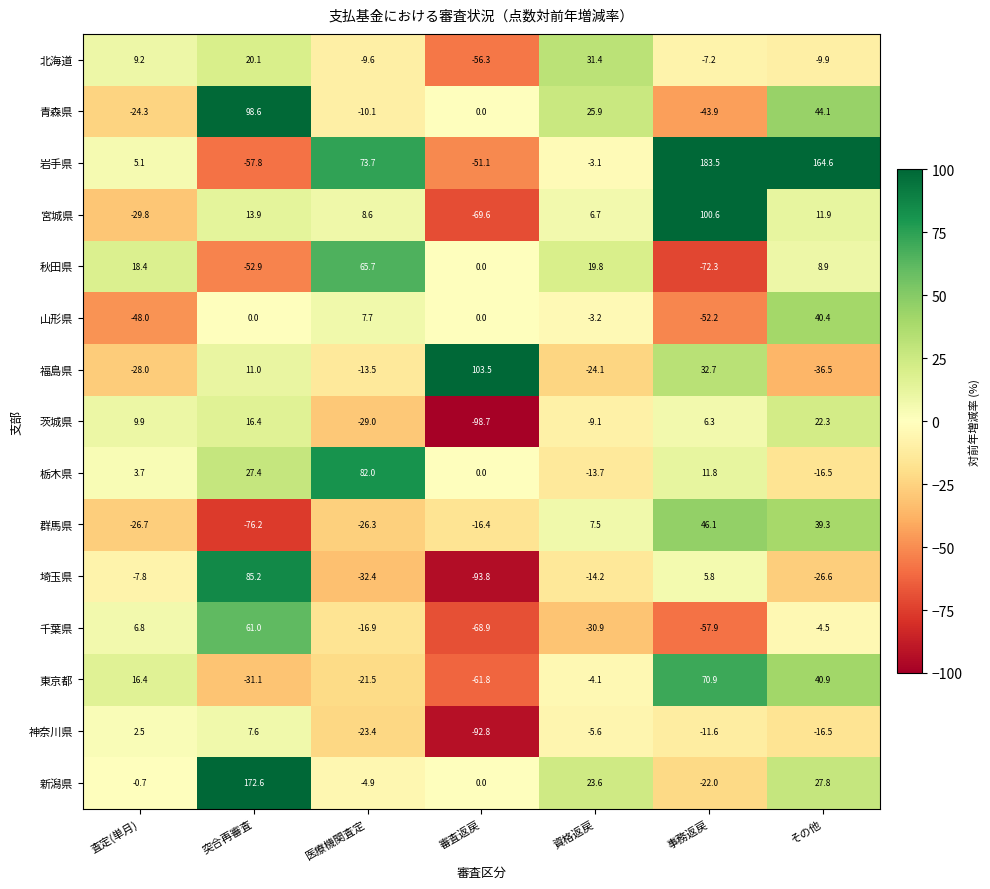

What is the difference between the second highest and minimum values in the 埼玉県 series?

99.6